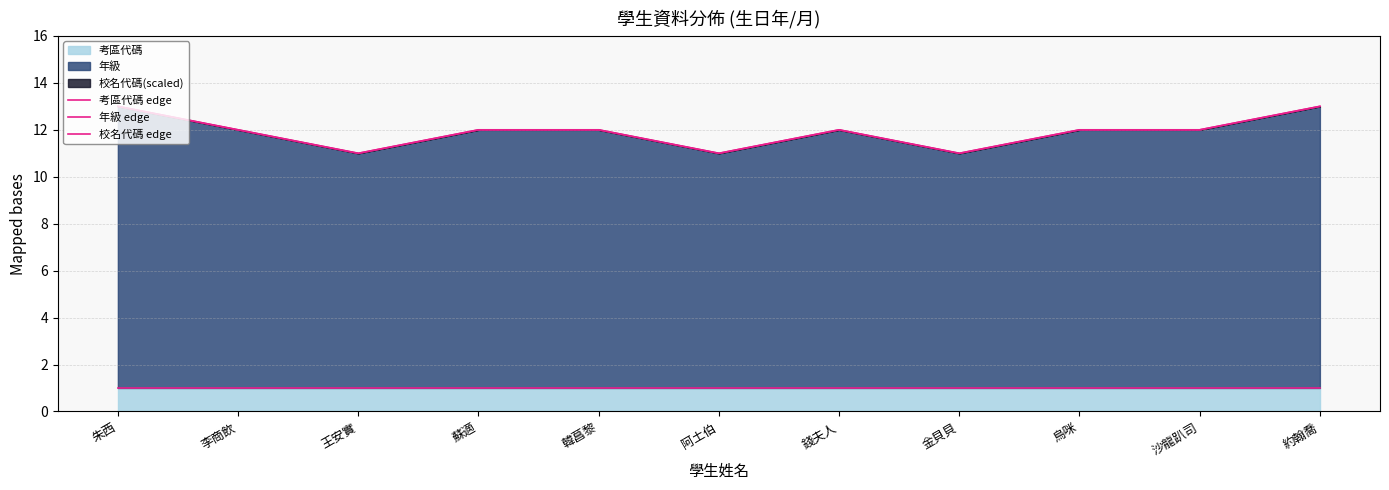

True or false: 考區代碼 edge and 校名代碼 edge intersect in this chart.

False